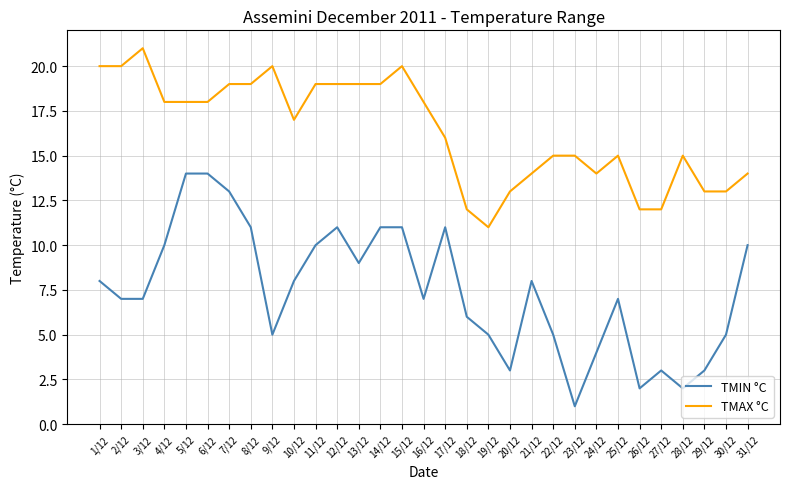

What is the difference between the second highest and minimum values in the TMIN °C series?

13